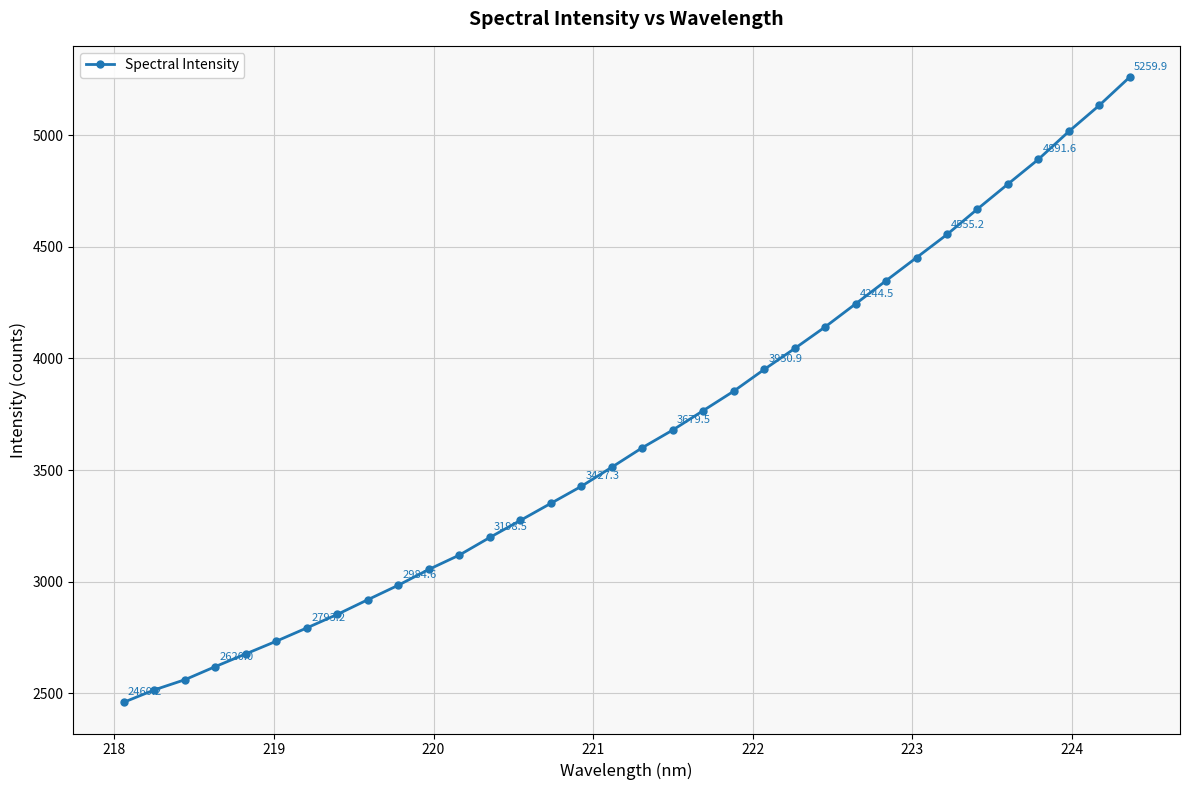

What is the difference between the maximum and second lowest values?

2744.4